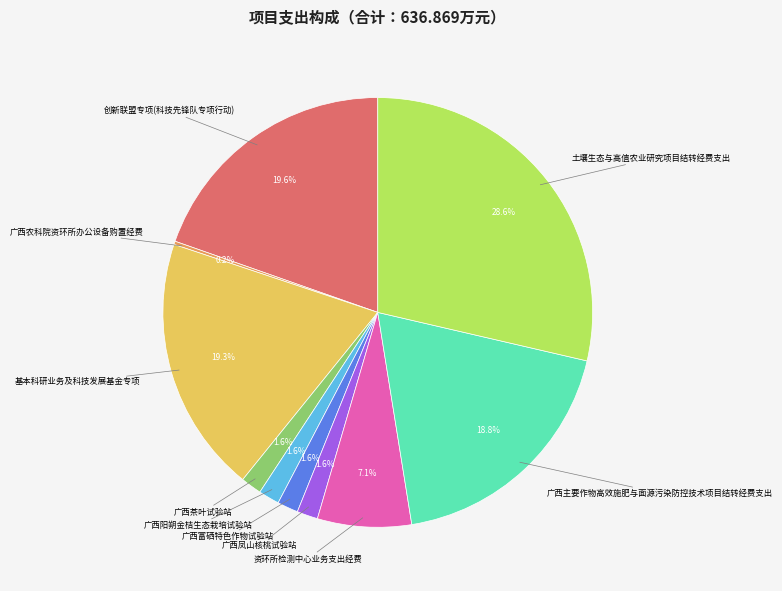

Is there a majority slice in this chart?

No